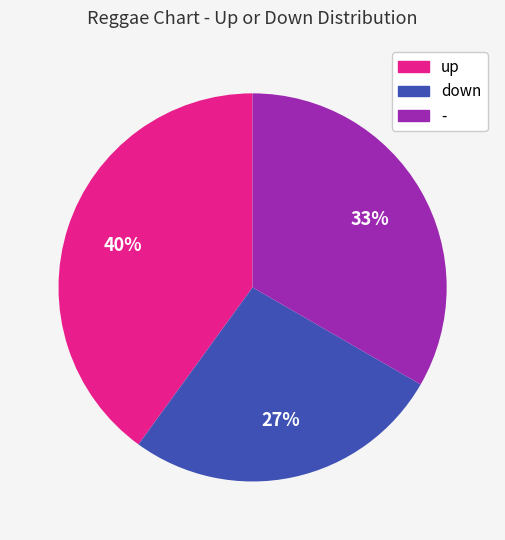

How many segments does this pie chart have?

3